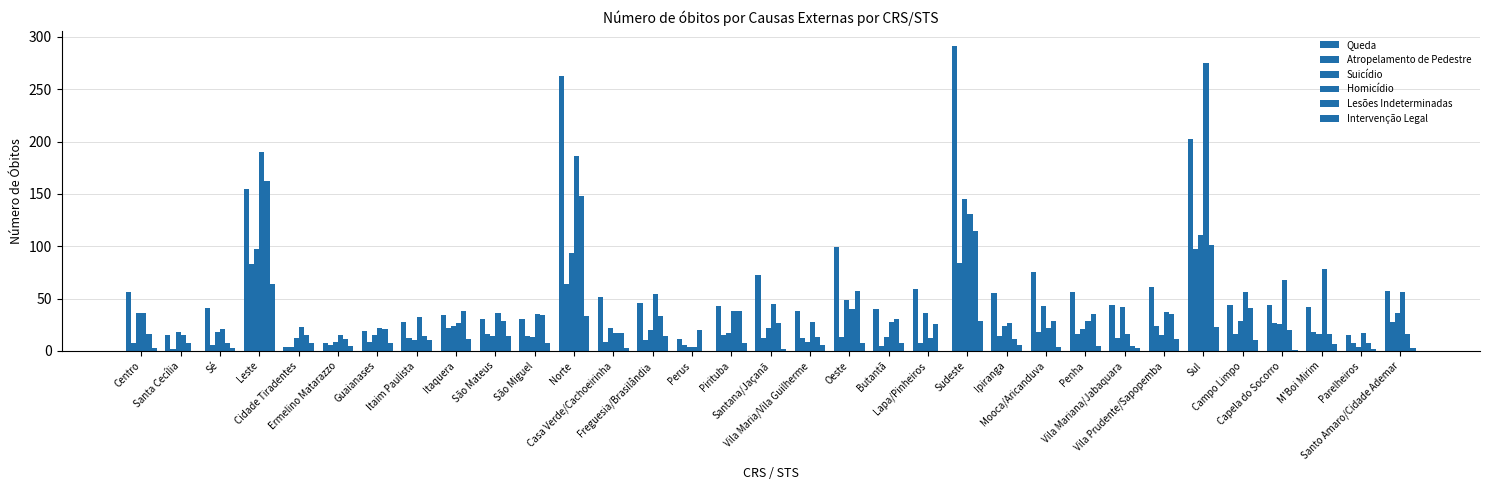

Is the value of Lesões Indeterminadas at Santa Cecília greater than the value of Atropelamento de Pedestre at Mooca/Aricanduva?

No